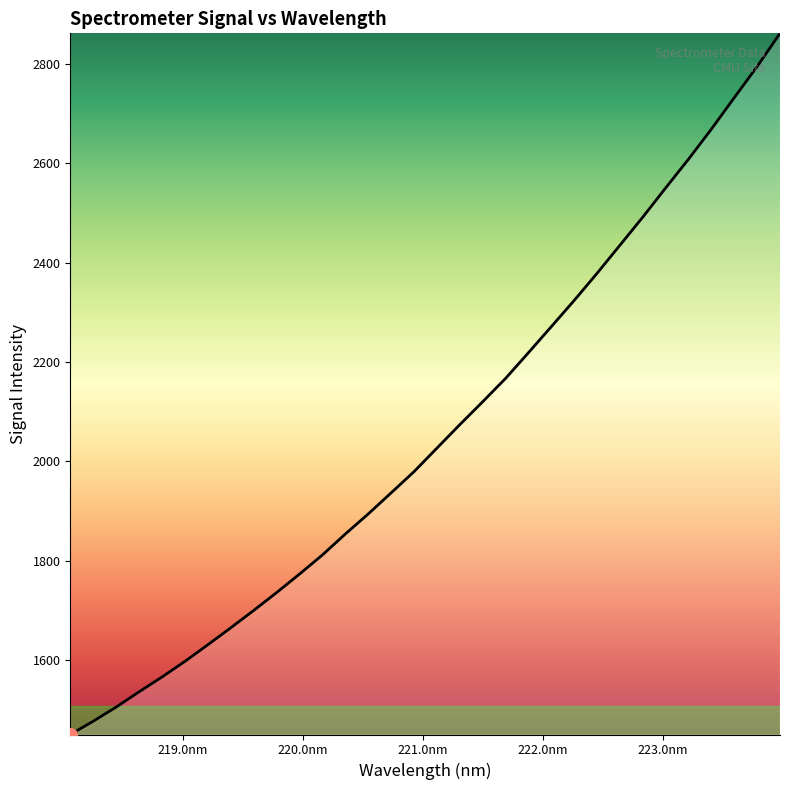

Is this an area chart (filled region under the line)?

No